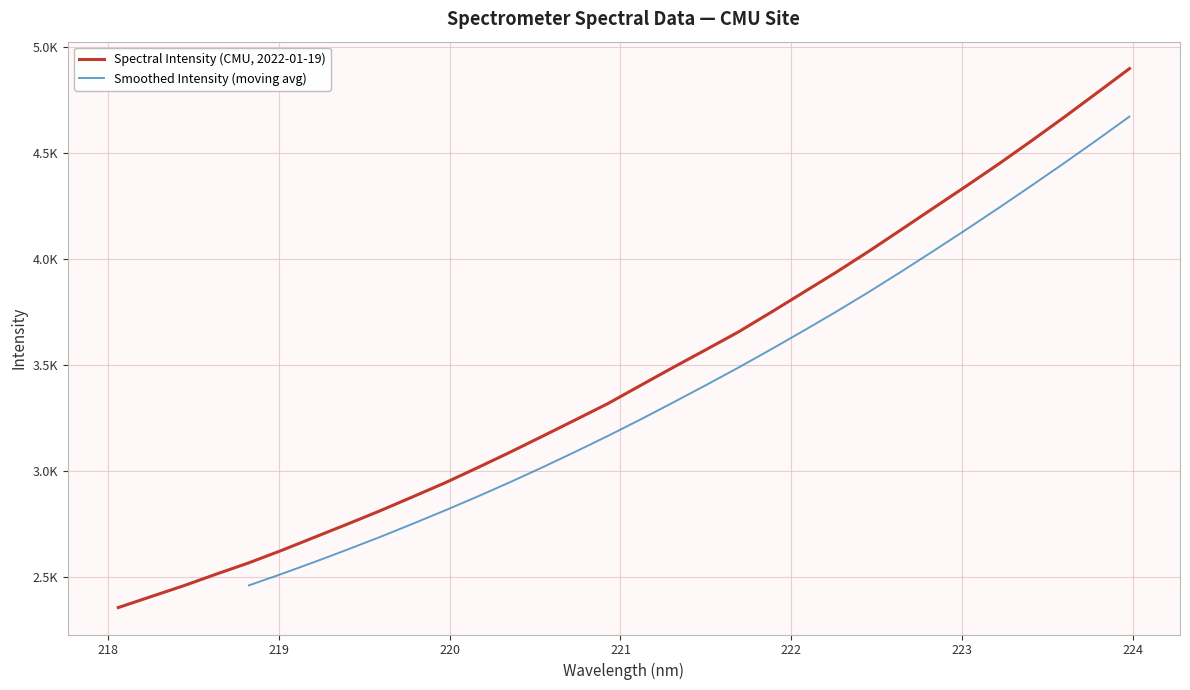

List the labels in order of value, largest first.

223.9802, 223.7895, 223.5987, 223.408, 223.2172, 223.0264, 222.8355, 222.6447, 222.4538, 222.263, 222.0721, 221.8812, 221.6902, 221.4993, 221.3083, 221.1174, 220.9264, 220.7354, 220.5444, 220.3533, 220.1623, 219.9712, 219.7801, 219.589, 219.3979, 219.2067, 219.0156, 218.8244, 218.6332, 218.442, 218.2508, 218.0596